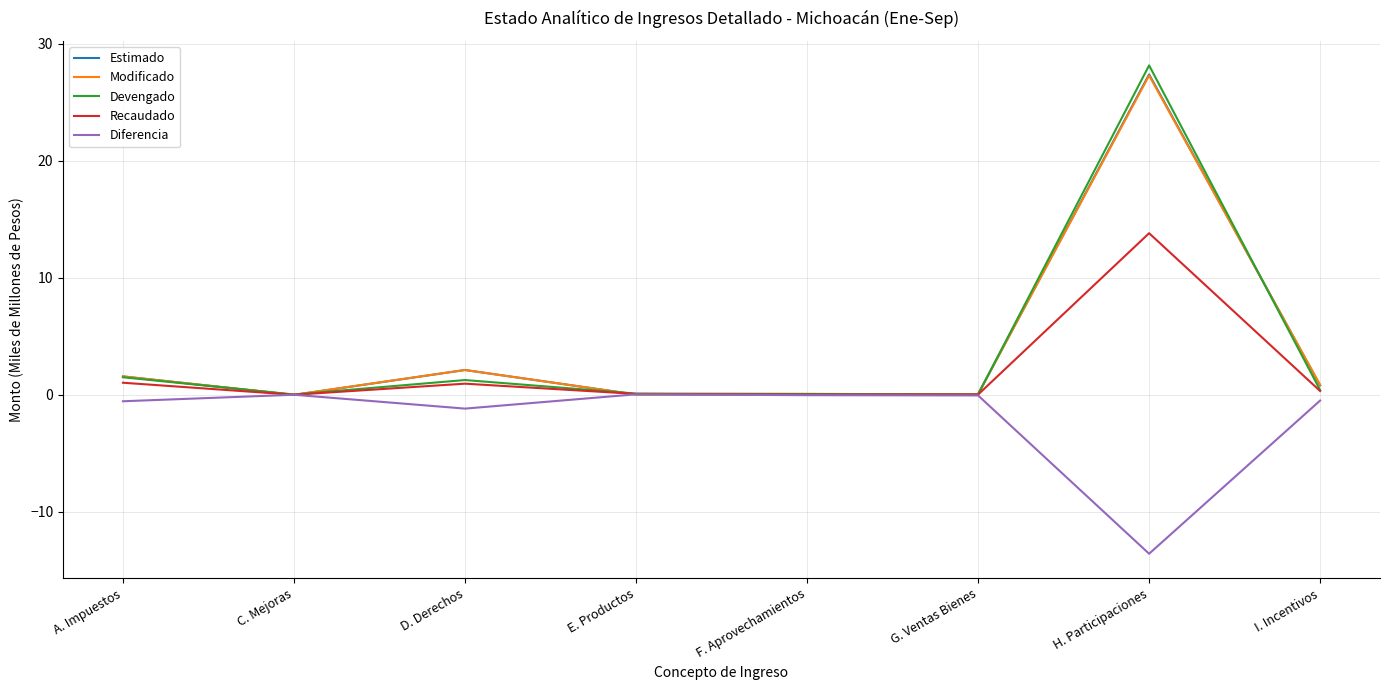

Between C. Mejoras and D. Derechos, which series saw the biggest shift?

Estimado